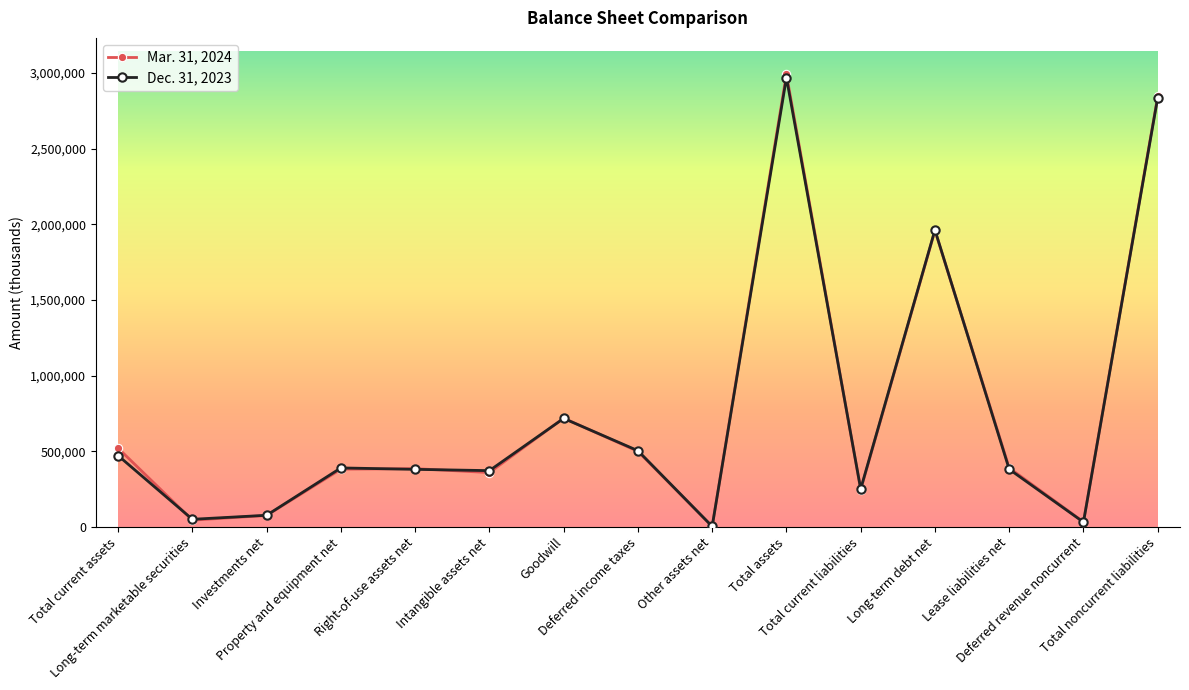

Rank the series at Total current liabilities from lowest to highest value.

Mar. 31, 2024, Dec. 31, 2023